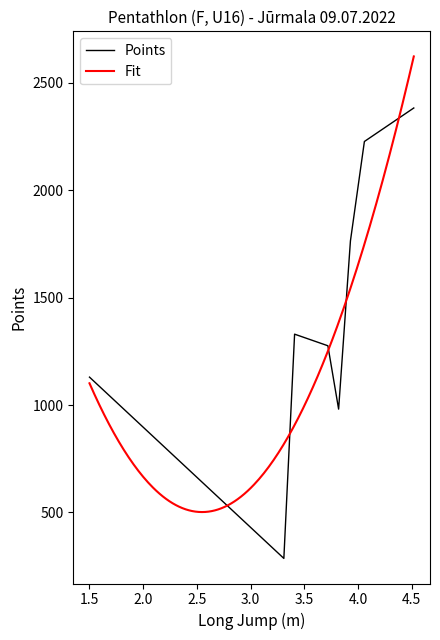

What is the maximum value for Points?

2383